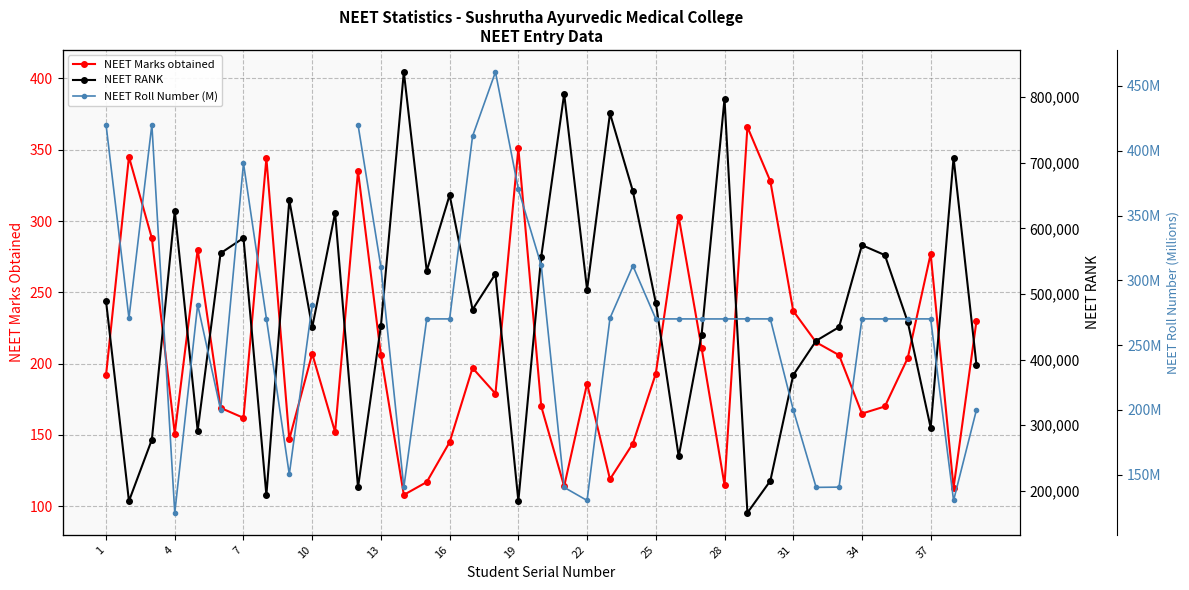

What is the minimum value shown in the chart?

108.0